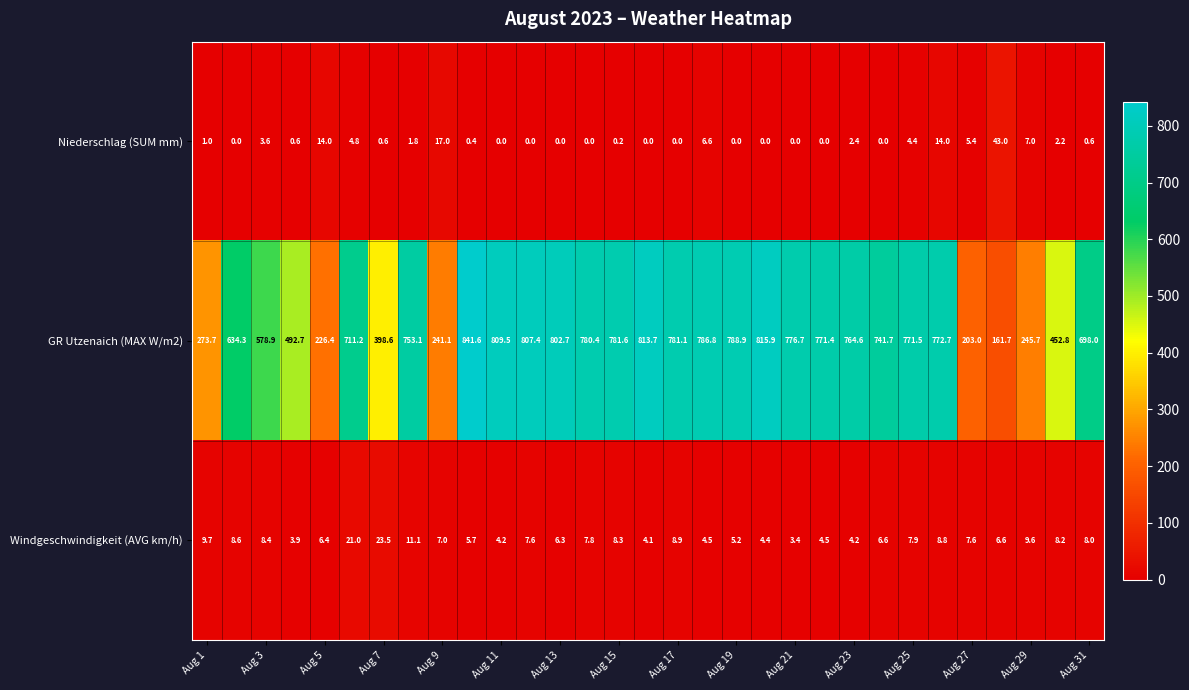

Which series has the widest spread of values?

GR Utzenaich (MAX W/m2)